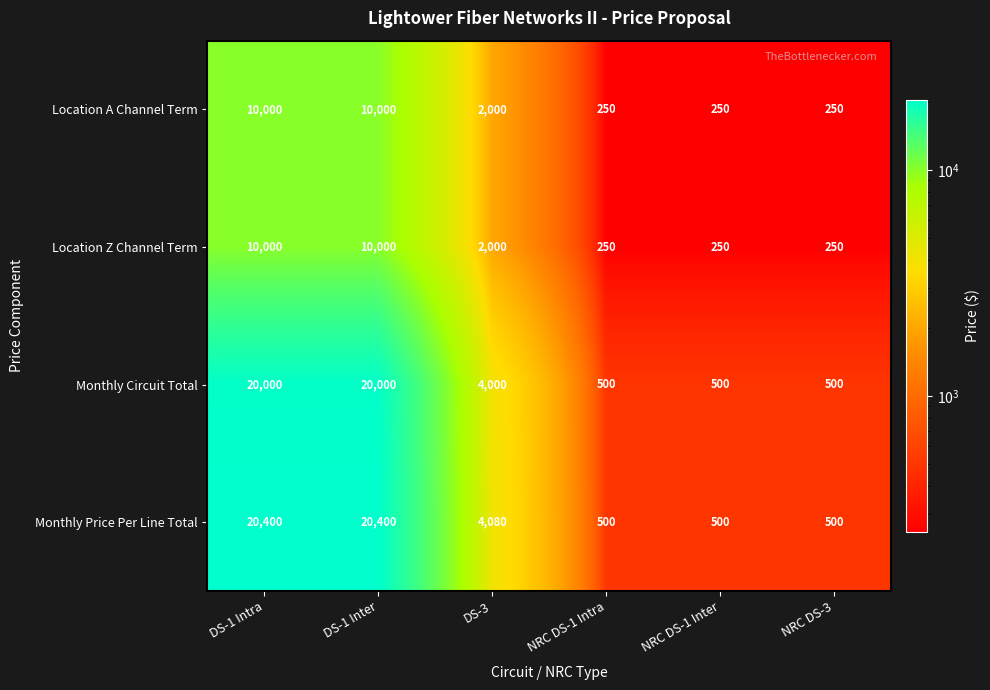

What is the sum of the Location Z Channel Term values at NRC DS-1 Intra and DS-1 Inter?

10250